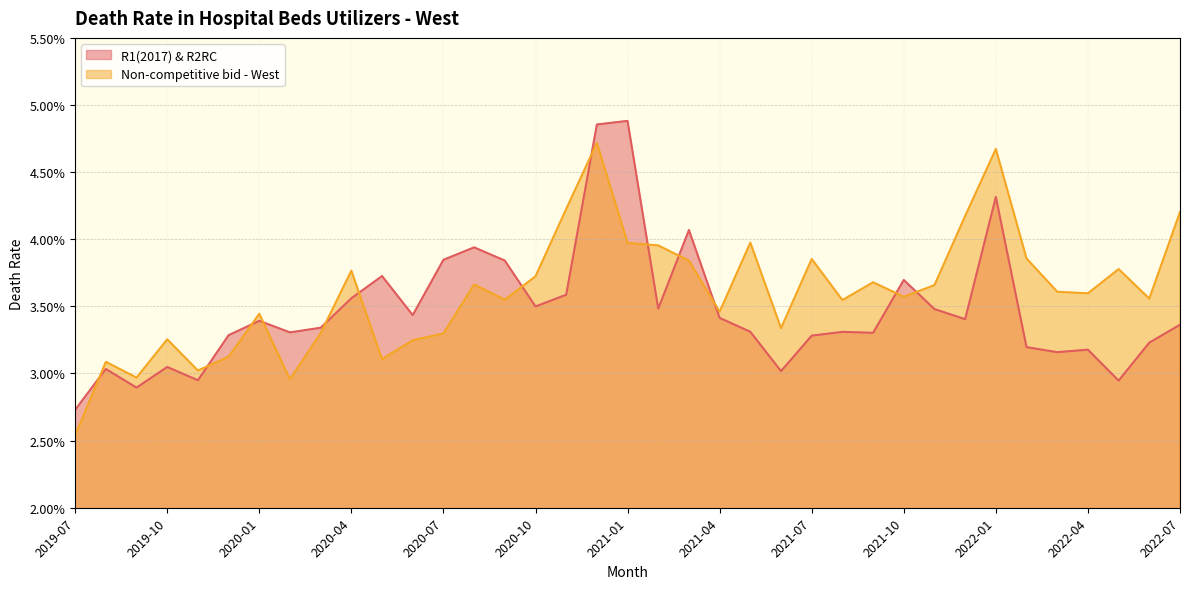

What is the label of the 29th point from the left?

2021-11